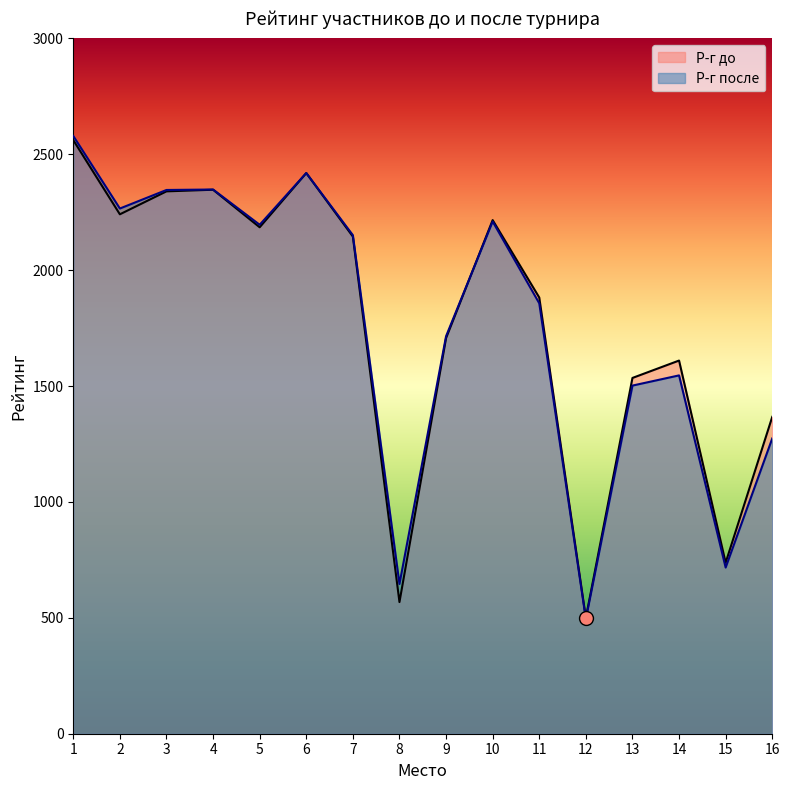

What is the value of the Р-г до point at the 2nd from the left?

2241